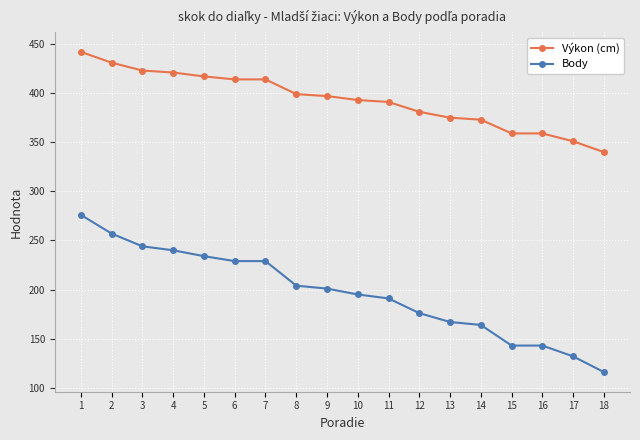

True or false: Výkon (cm) and Body intersect in this chart.

False